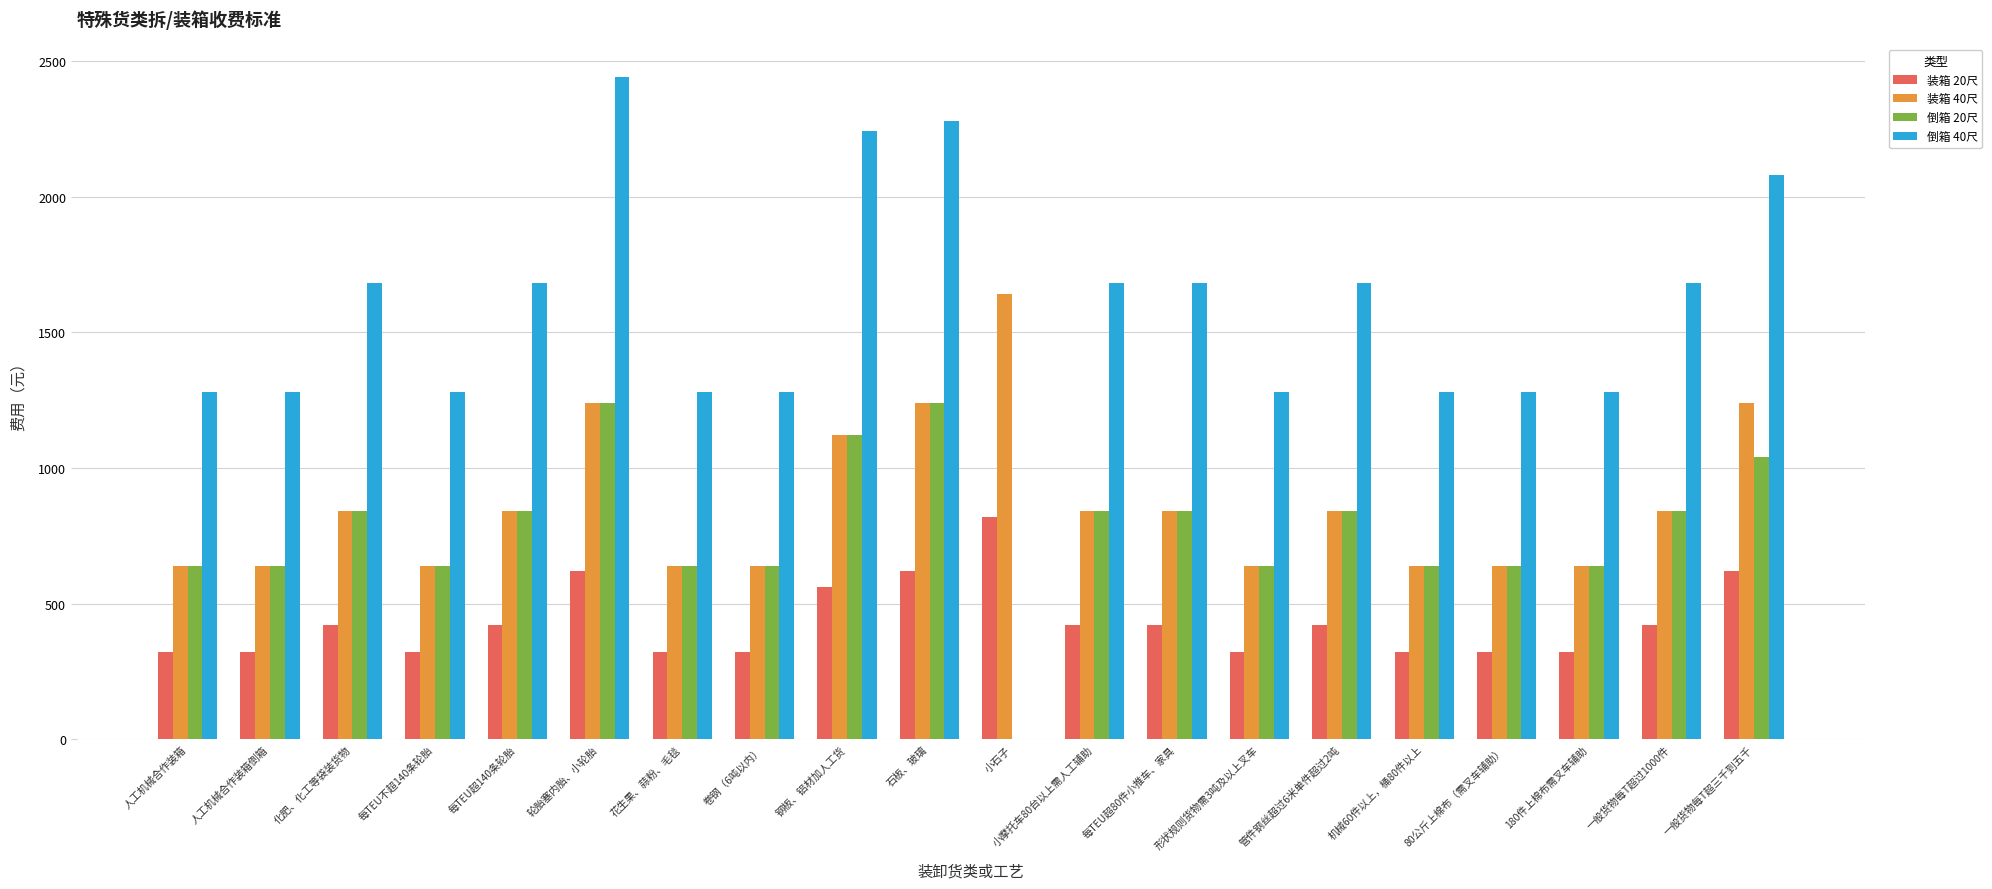

What is the sum of all 倒箱 40尺 values?

30640